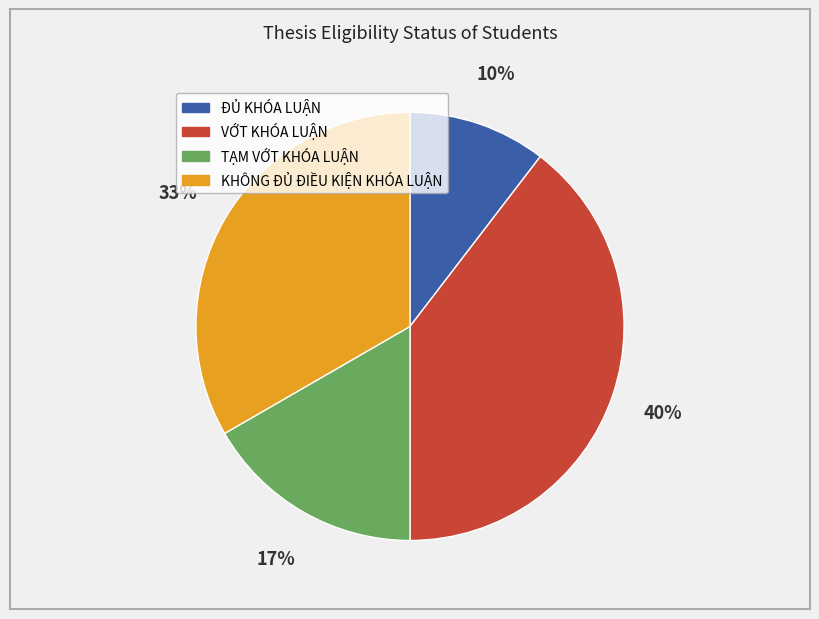

What percentage is the KHÔNG ĐỦ ĐIỀU KIỆN KHÓA LUẬN slice, to the nearest percent?

33%